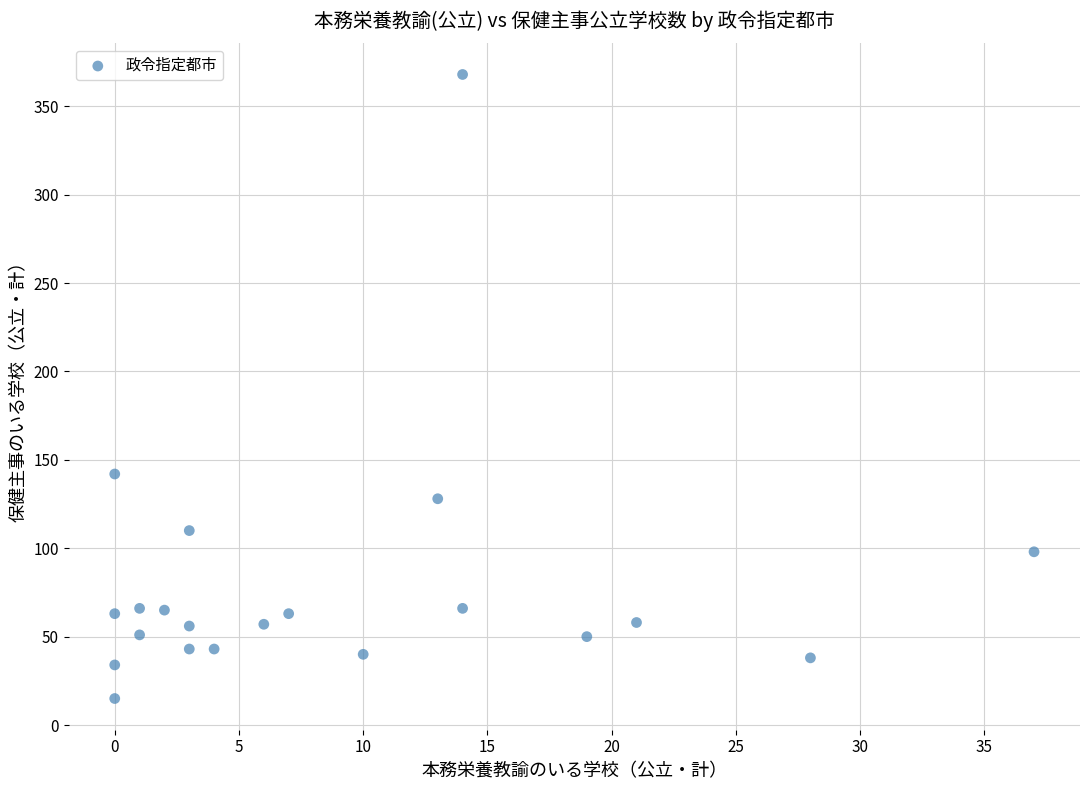

What Y value in the scatter plot is closest to 191?

142